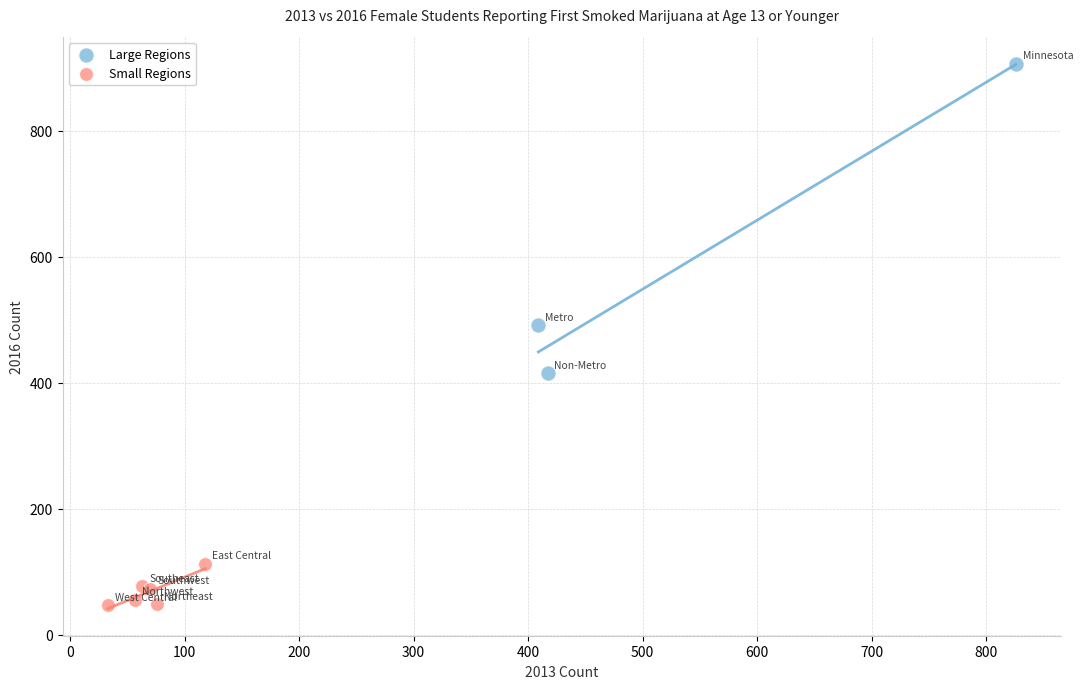

Which series contains the lowest Y value?

Small Regions